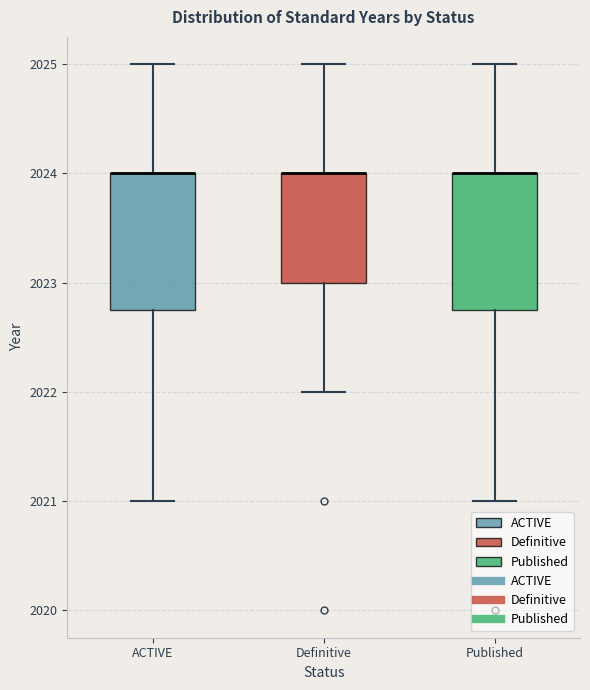

Reading left to right, read every box against the y-axis: the position of its median line, the range the box covers, and the ends of its whiskers. The values are not printed on the chart, so give them approximately, as read against the axis.

ACTIVE: median 2024.0 (drawn on the box's upper edge), box 2022.8 to 2024.0, whiskers 2021.0 to 2025.0
Definitive: median 2024.0 (drawn on the box's upper edge), box 2023.0 to 2024.0, whiskers 2022.0 to 2025.0
Published: median 2024.0 (drawn on the box's upper edge), box 2022.8 to 2024.0, whiskers 2021.0 to 2025.0